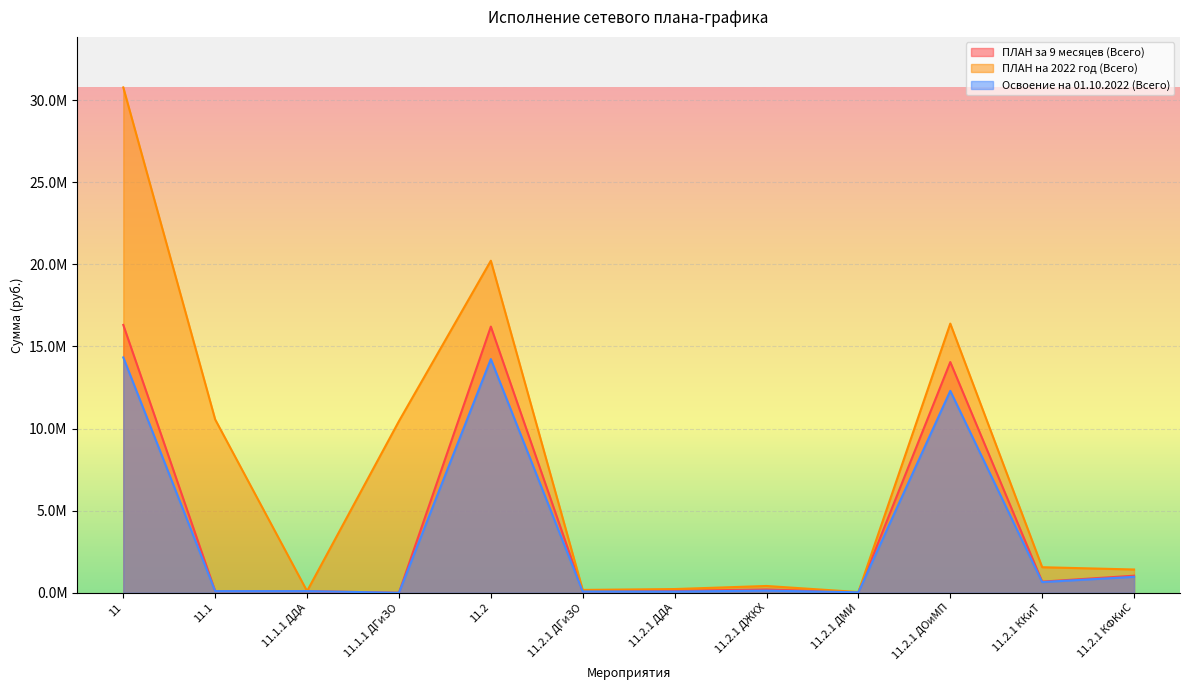

Reading right to left, extract all data points from this chart.

ПЛАН за 9 месяцев (Всего): 11.2.1 КФКиС=1039076.0	11.2.1 ККиТ=678469.0	11.2.1 ДОиМП=14049424.0	11.2.1 ДМИ=30934.0	11.2.1 ДЖКХ=199898.0	11.2.1 ДДА=116600.0	11.2.1 ДГиЗО=92720.0	11.2=16207121.0	11.1.1 ДГиЗО=0.0	11.1.1 ДДА=100431.0	11.1=100431.0	11=16307552.0
ПЛАН на 2022 год (Всего): 11.2.1 КФКиС=1416653.0	11.2.1 ККиТ=1555917.0	11.2.1 ДОиМП=16389862.0	11.2.1 ДМИ=42900.0	11.2.1 ДЖКХ=413628.0	11.2.1 ДДА=226588.0	11.2.1 ДГиЗО=172800.0	11.2=20218348.0	11.1.1 ДГиЗО=10451262.0	11.1.1 ДДА=100431.0	11.1=10551693.0	11=30770041.0
Освоение на 01.10.2022 (Всего): 11.2.1 КФКиС=970436.6	11.2.1 ККиТ=650927.8	11.2.1 ДОиМП=12293608.8	11.2.1 ДМИ=30933.3	11.2.1 ДЖКХ=131118.0	11.2.1 ДДА=74660.5	11.2.1 ДГиЗО=78020.0	11.2=14229705.0	11.1.1 ДГиЗО=0.0	11.1.1 ДДА=100430.7	11.1=100430.7	11=14330135.7